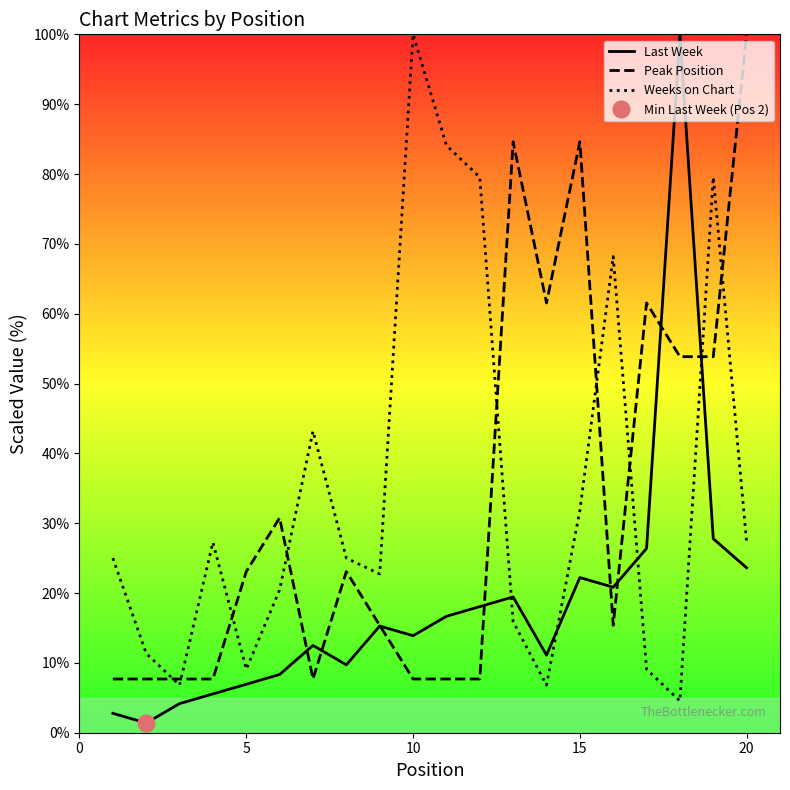

What is the sum of all Weeks on Chart values?

697.7